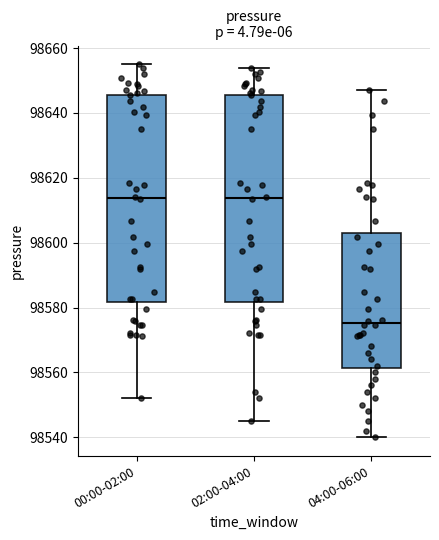

Where does the median line of the box for 00:00-02:00 sit on the y-axis? The values are not printed on the chart, so give them approximately, as read against the axis.

98614